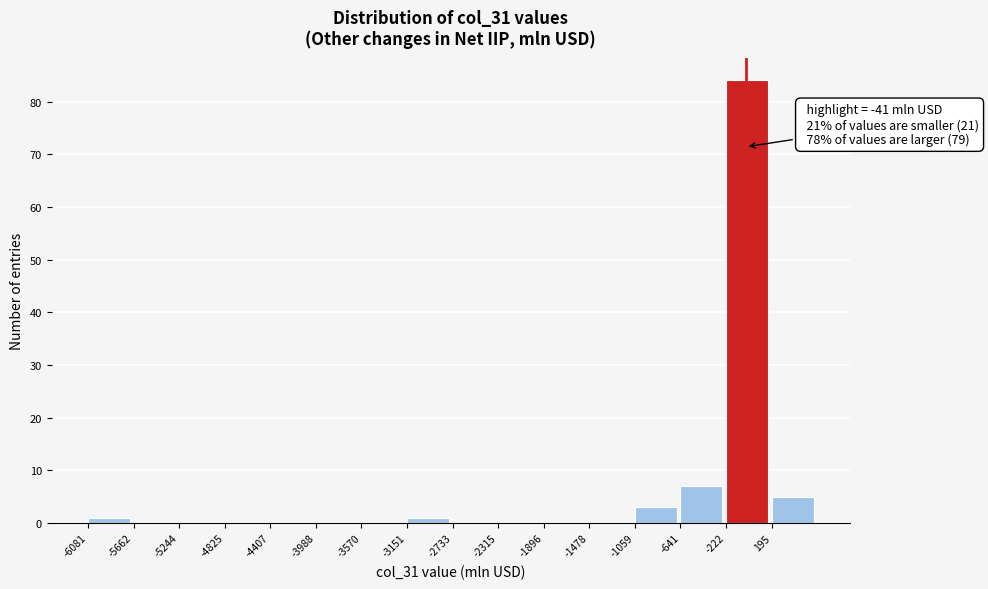

Which range on the x-axis has the tallest bar?

-200 to 200